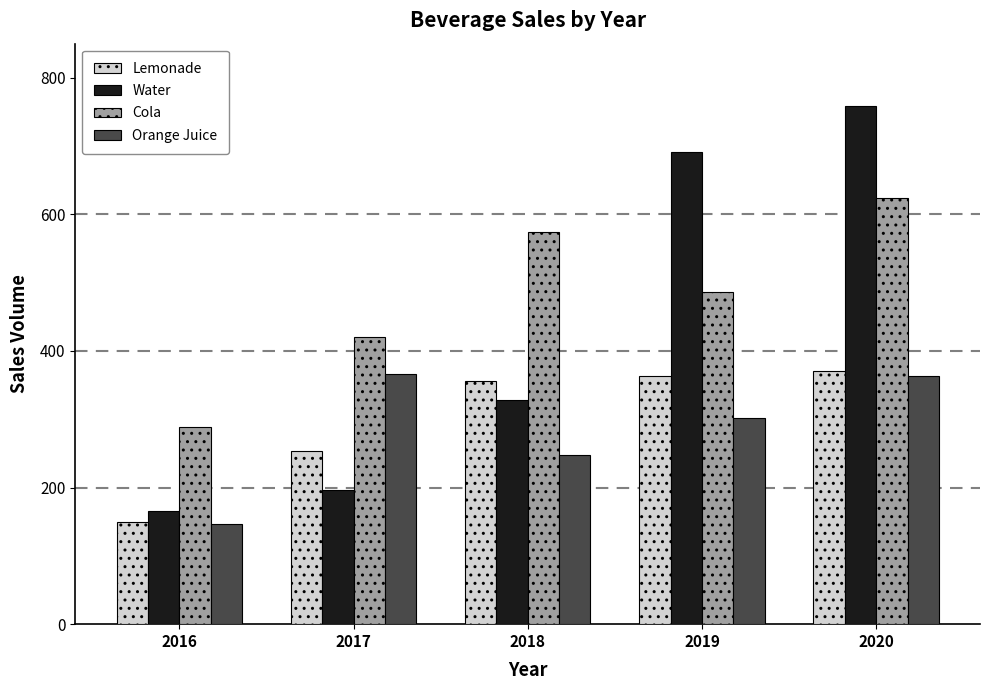

At which category is the sum across all series the highest?

2020